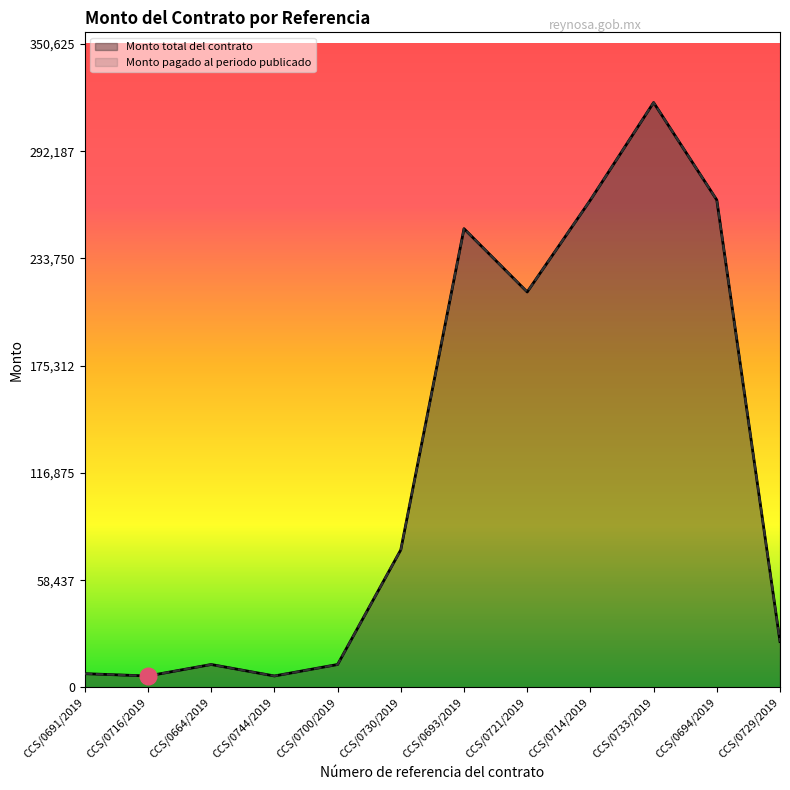

How many interior local valleys does the Monto total del contrato series have?

3